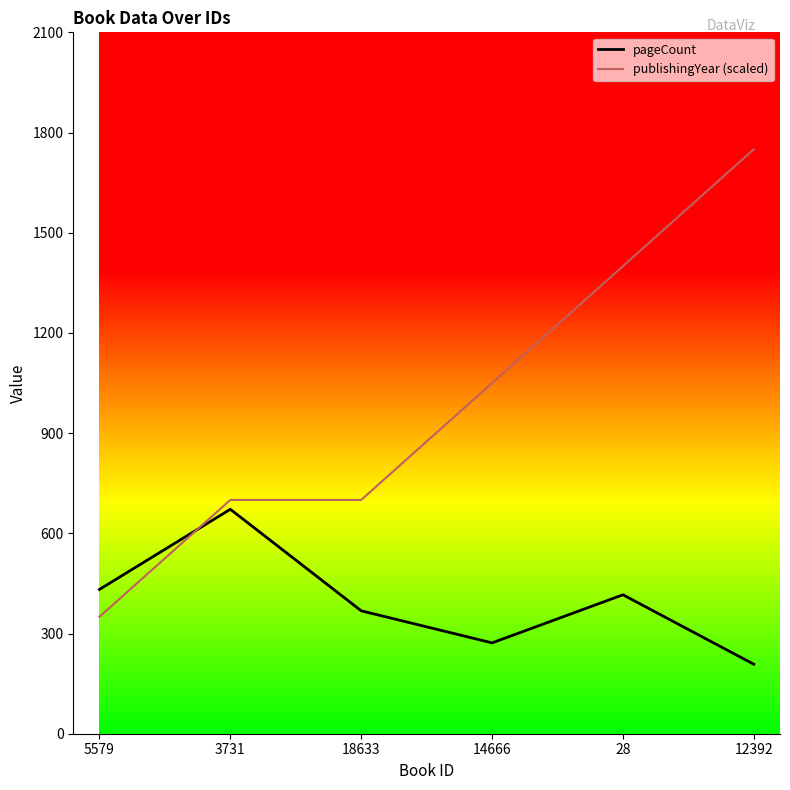

Count the publishingYear (scaled) values in the range 700 to 1400.

4